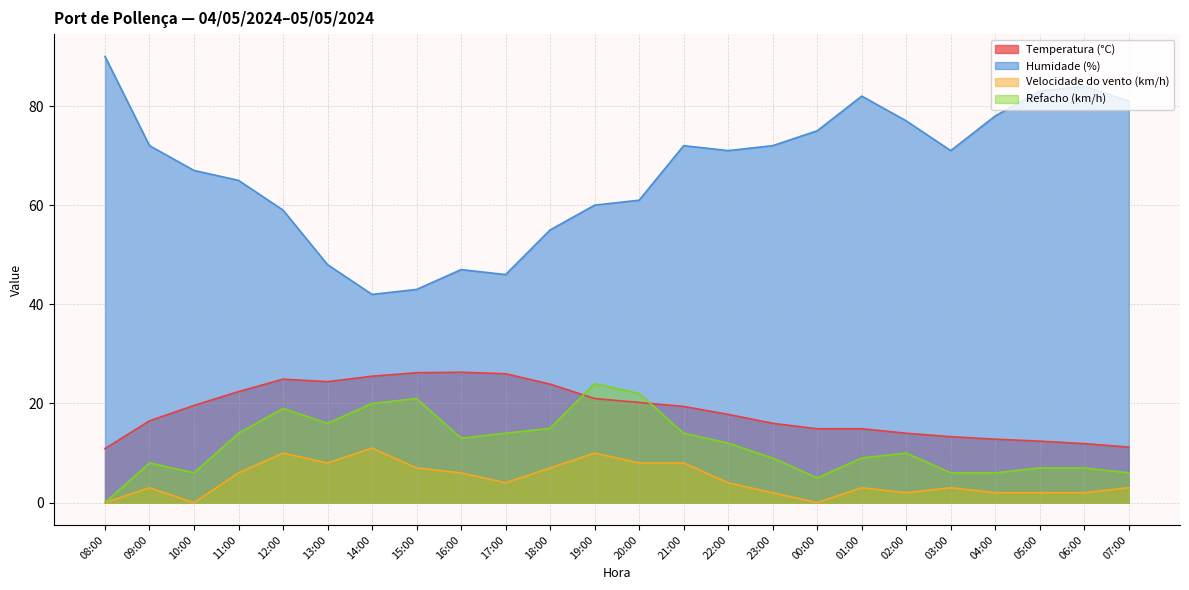

At 16:00, list the series in order from smallest to largest.

Velocidade do vento (km/h), Refacho (km/h), Temperatura (°C), Humidade (%)